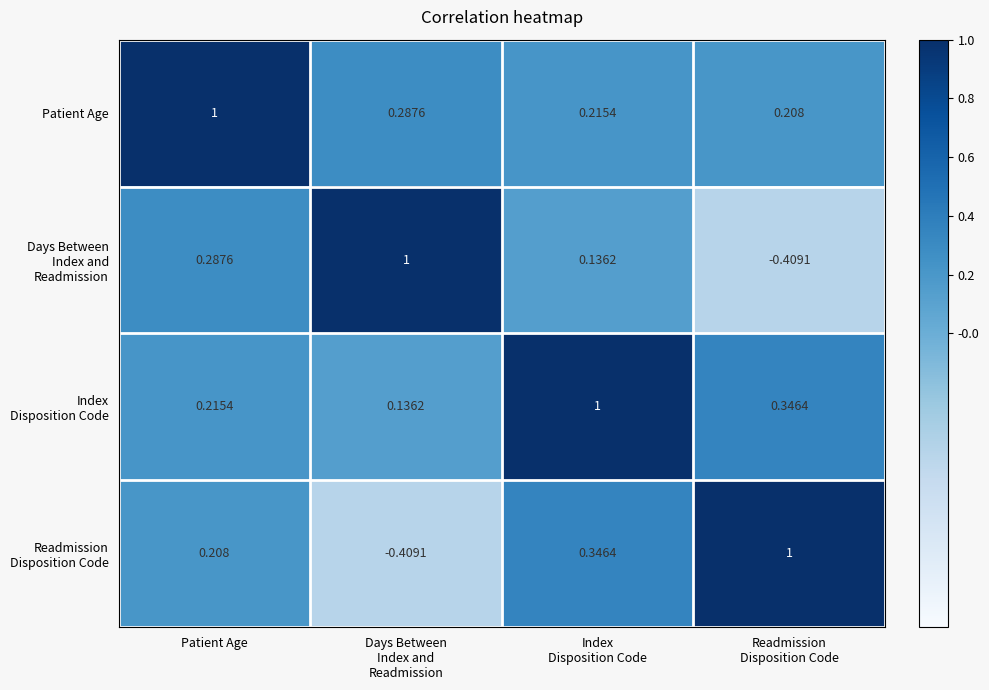

Which series has the largest total across all categories?

Patient Age